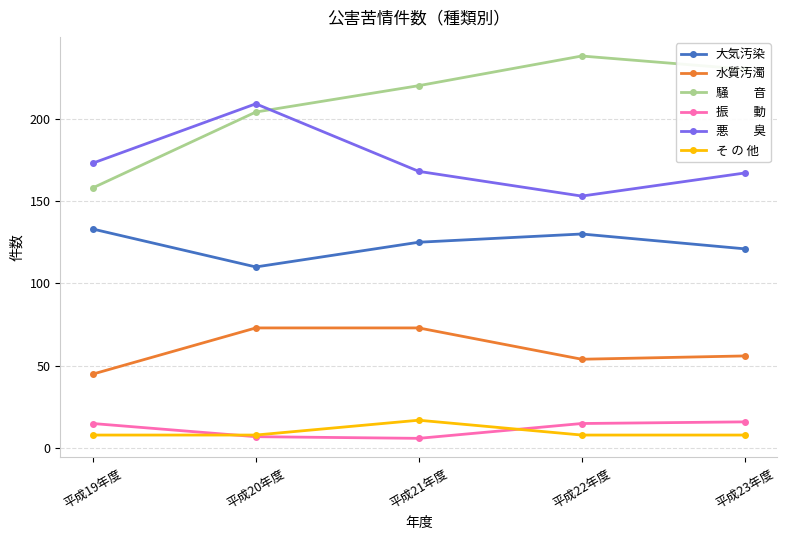

What is the spread (max minus min) of values at 平成21年度?

214